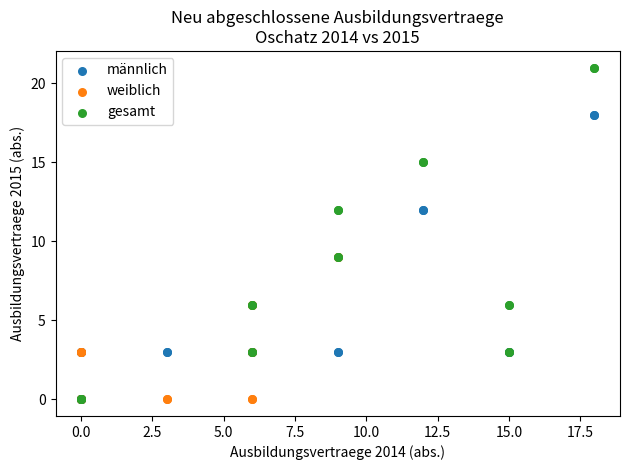

What are all the series names shown in the legend?

männlich, weiblich, gesamt